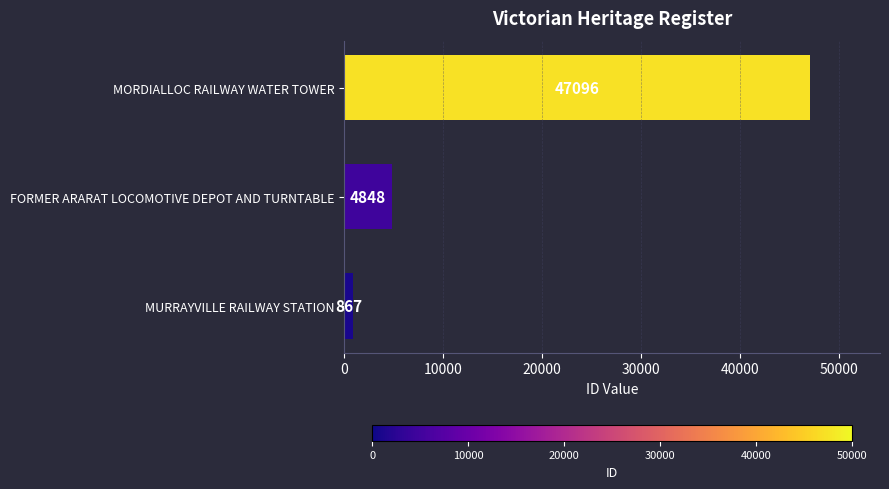

What is the change in value from MURRAYVILLE RAILWAY STATION to FORMER ARARAT LOCOMOTIVE DEPOT AND TURNTABLE?

+3981